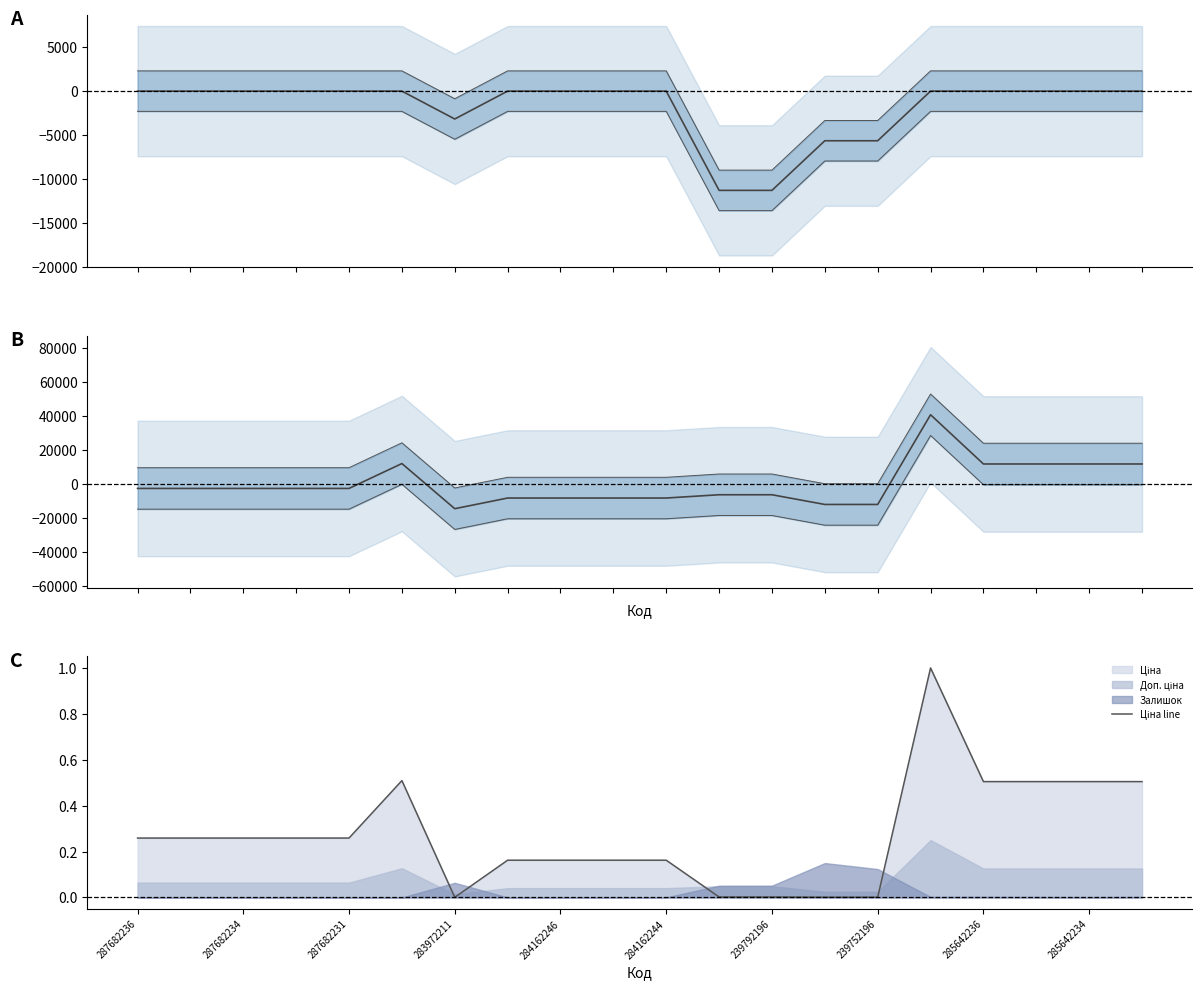

How many lines are shown in the chart?

2